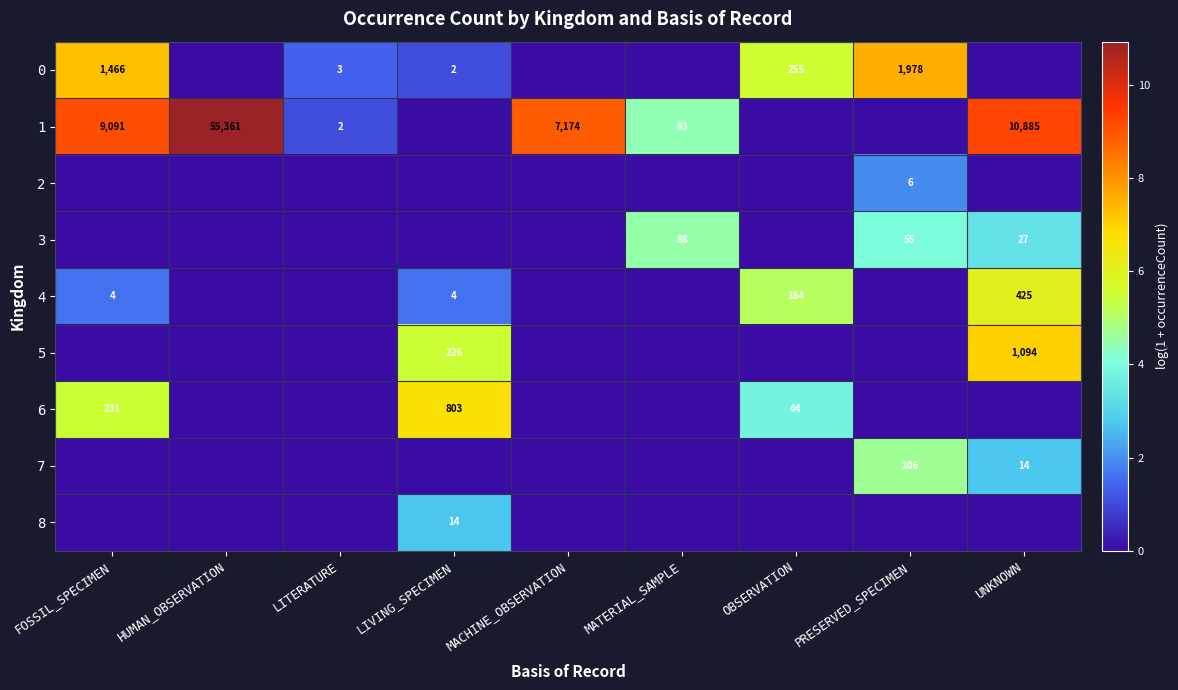

Is it true that 0 equals 0.9 at LITERATURE?

False